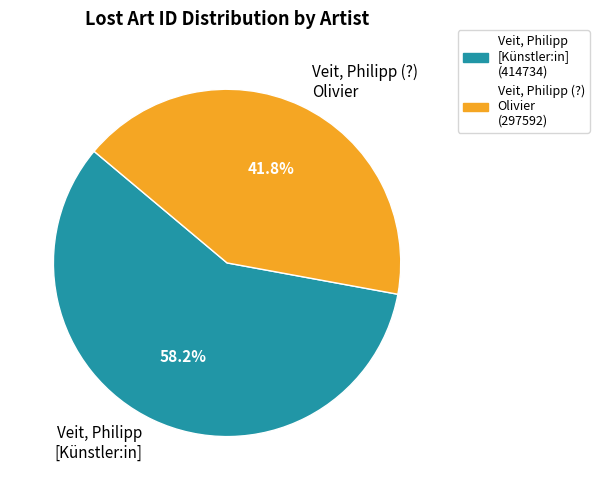

Rank the categories by value from highest to lowest.

Veit, Philipp [Künstler:in], Veit, Philipp (?) Olivier